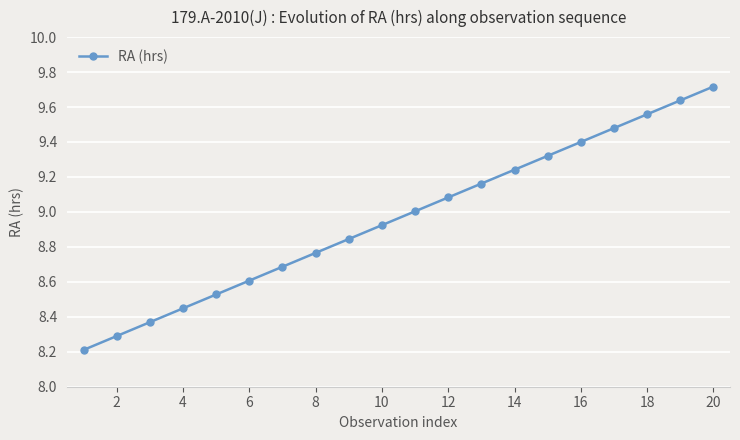

How many values exceed 9?

10